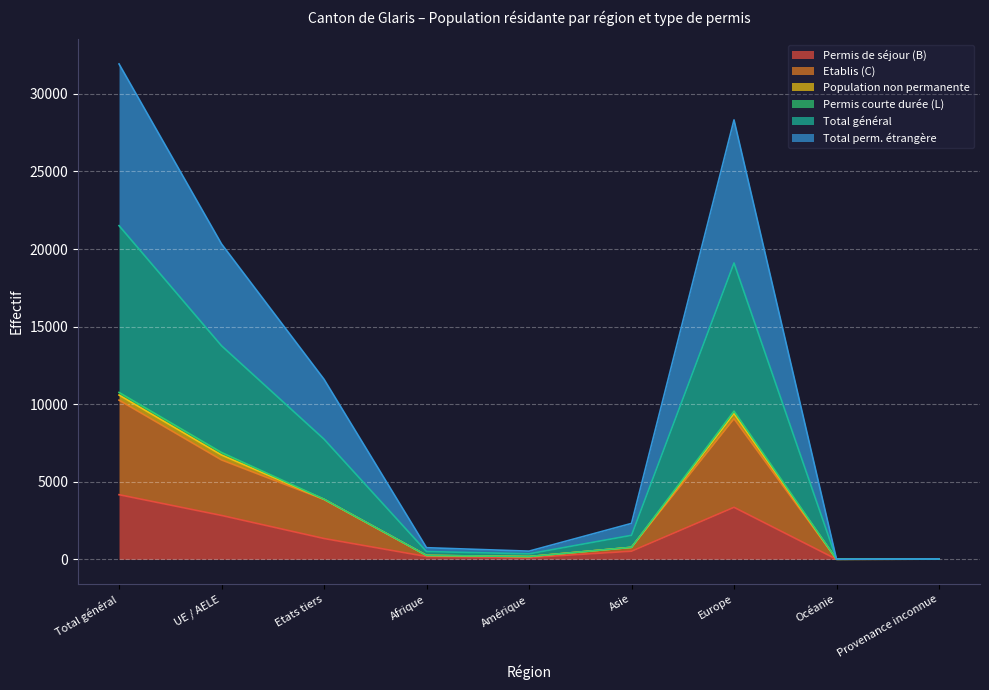

What is the sum of the Permis de séjour (B) values at Asie and Total général?

4682